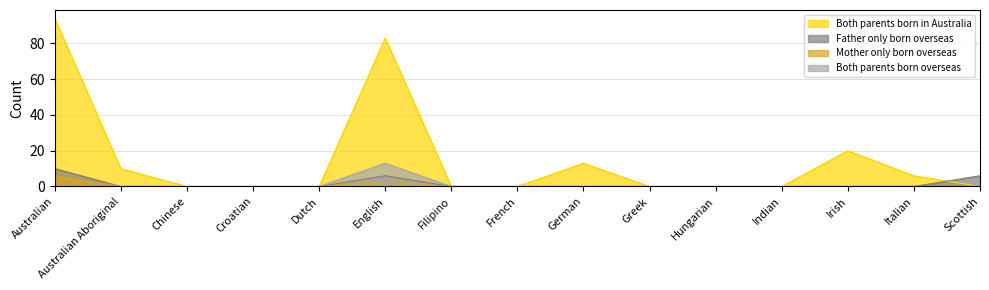

True or false: Both parents born overseas and Both parents born in Australia cross at least once.

False